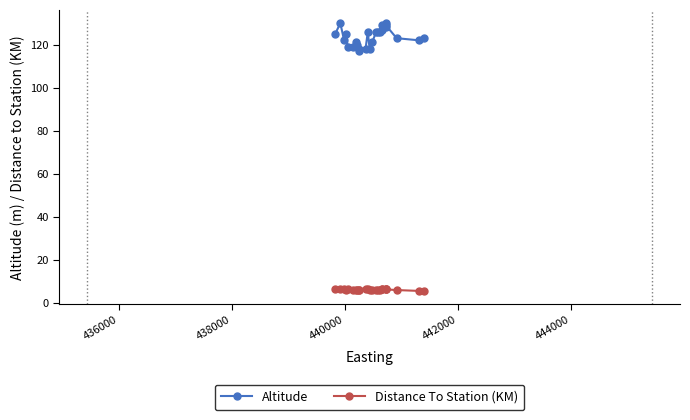

Which series has the largest range (max minus min)?

Altitude